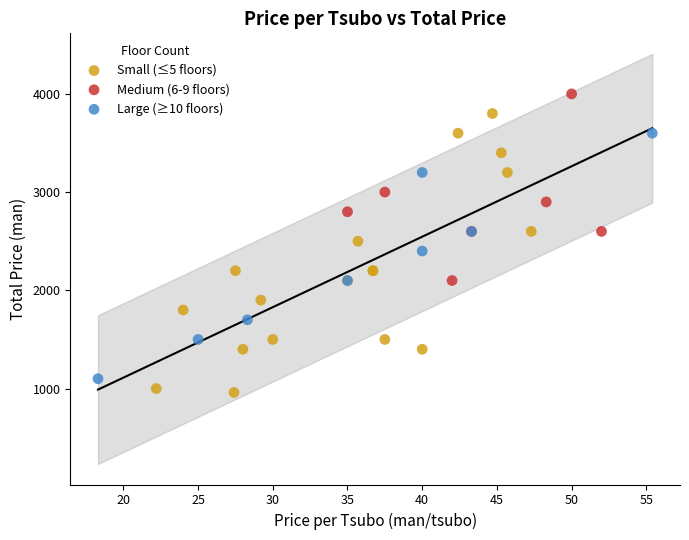

Which series has the widest spread of Y values?

Small (≤5 floors)